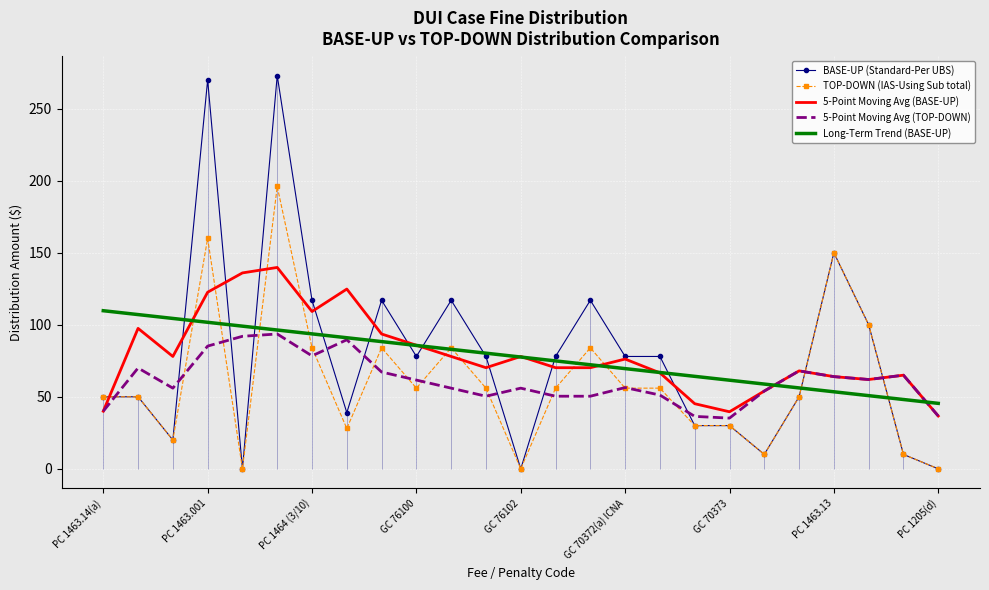

Which series ends up on top after the final intersection of TOP-DOWN (IAS-Using Sub total) and 5-Point Moving Avg (BASE-UP)?

5-Point Moving Avg (BASE-UP)